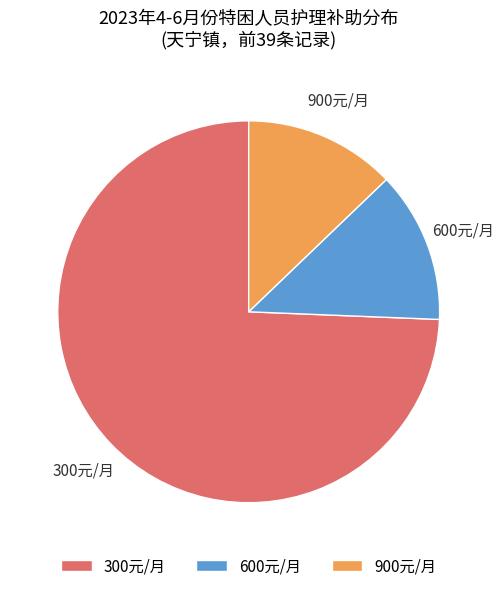

Does any single category account for the majority?

Yes